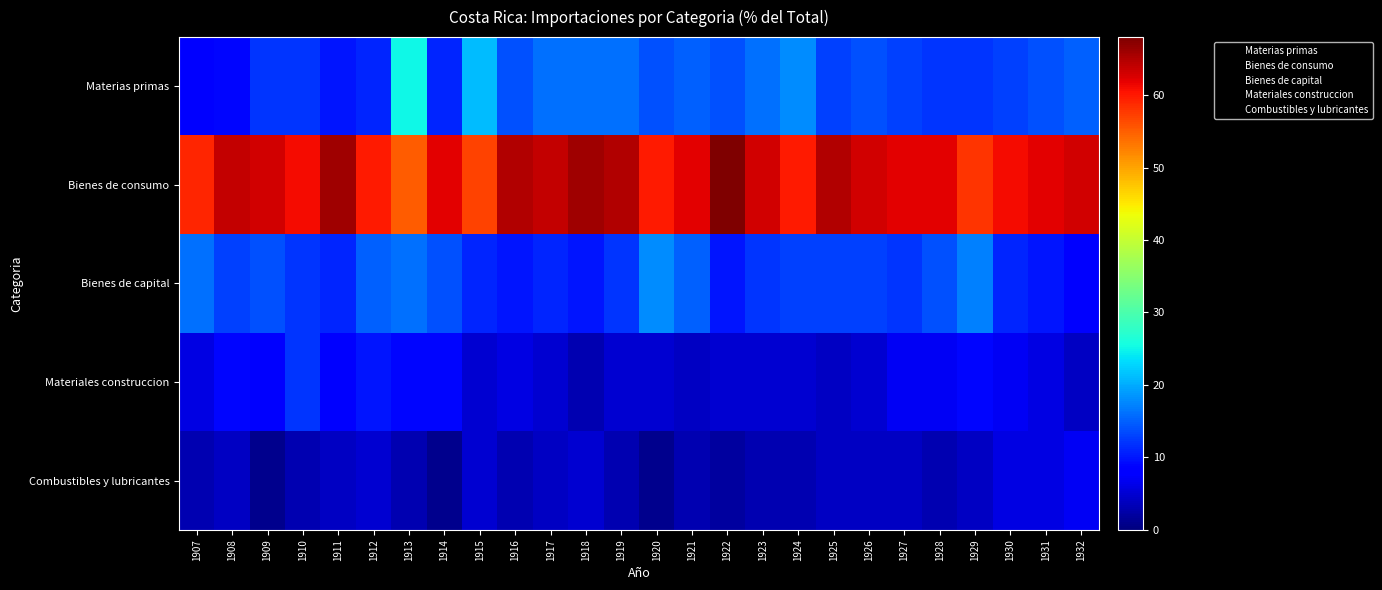

At how many categories does at least one series exceed 38?

26